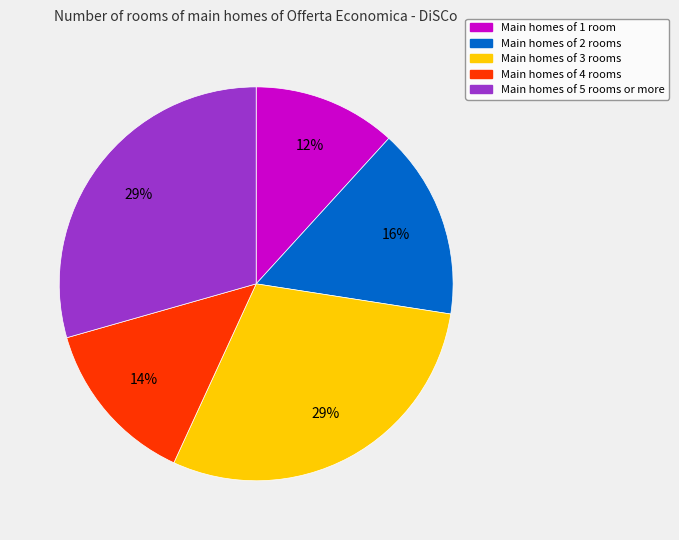

Count the number of slices in the pie.

5